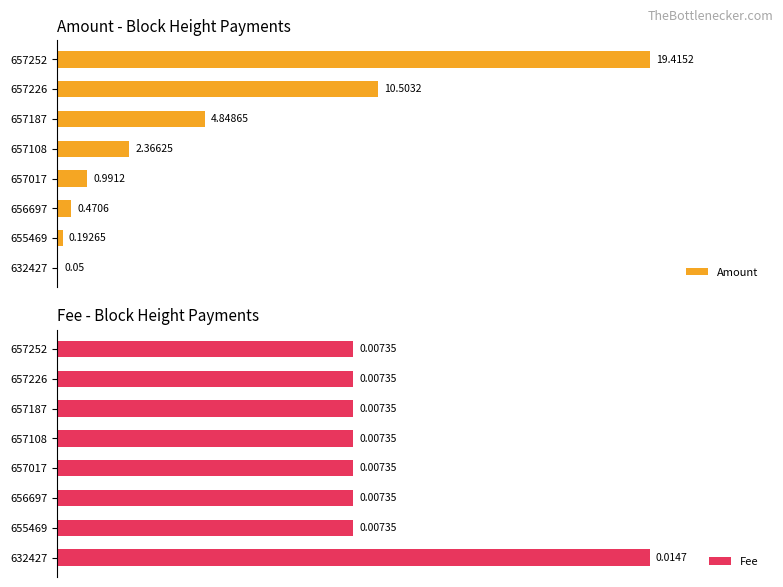

Which series has the largest total across all categories?

Fee